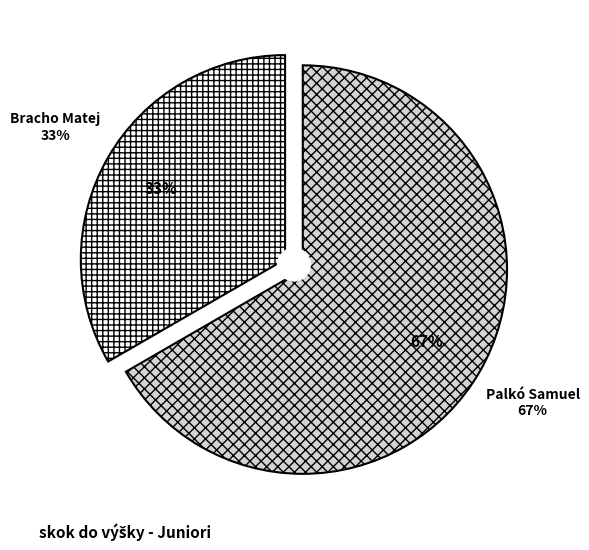

Combined, do Palkó Samuel and Bracho Matej account for over 50%?

Yes